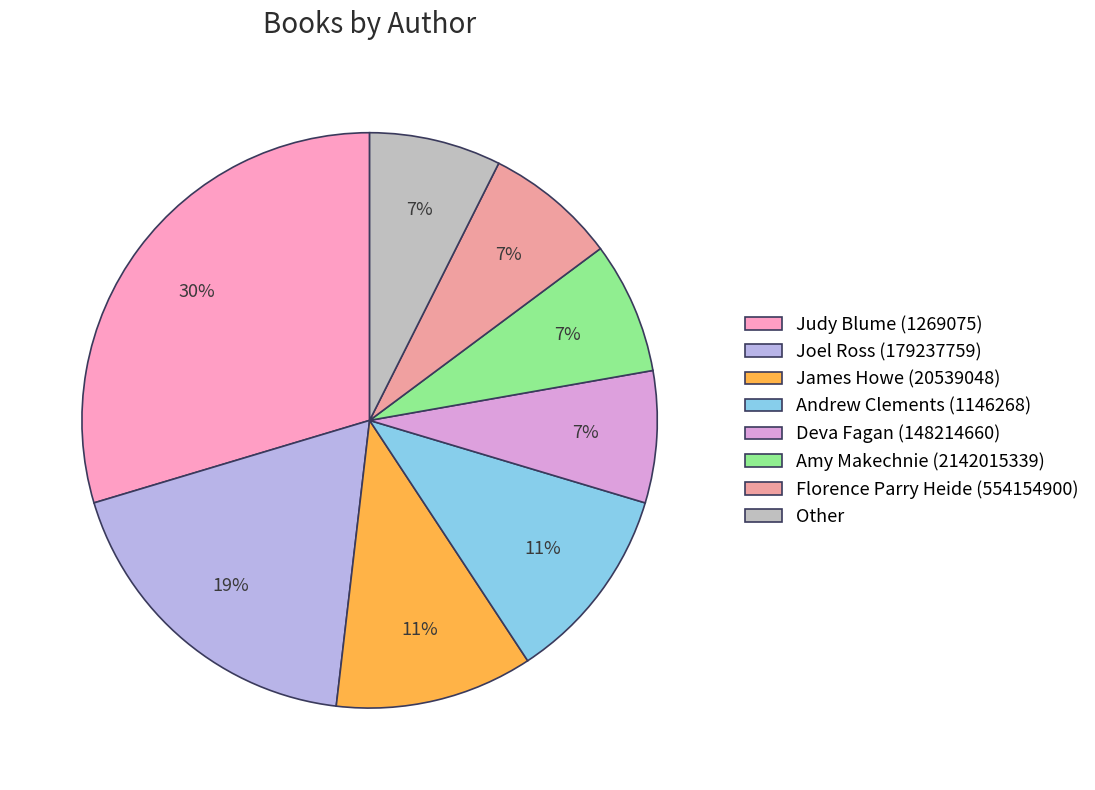

To the nearest percent, what percentage of the pie is Amy Makechnie (2142015339)?

7%